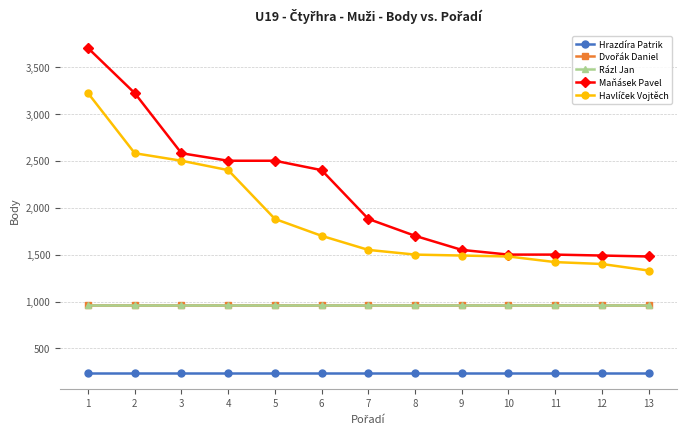

What is the maximum value for Hrazdíra Patrik?

240